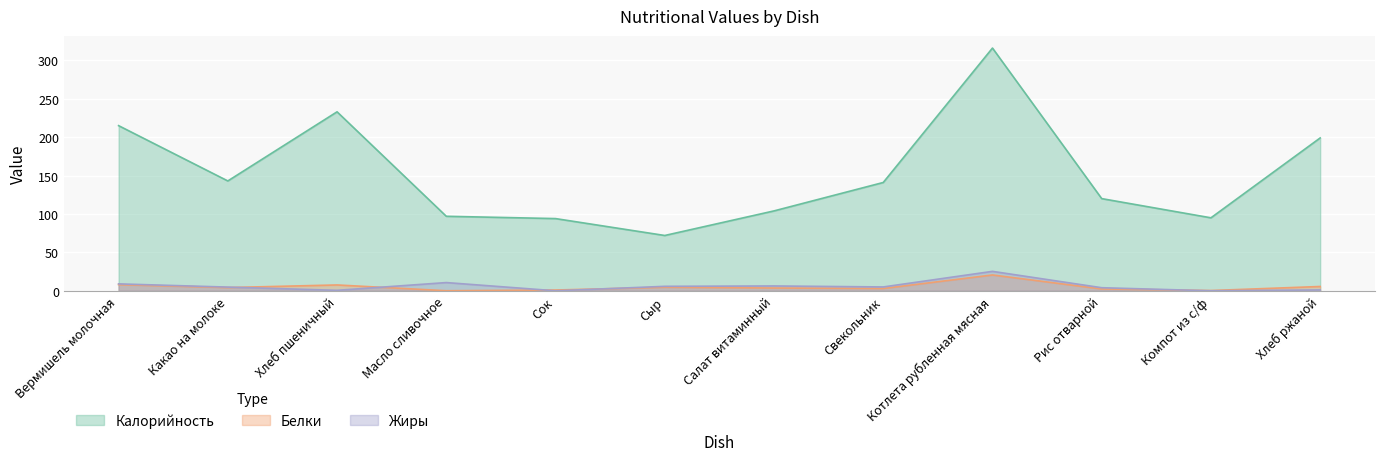

What position from the right is Салат витаминный?

6